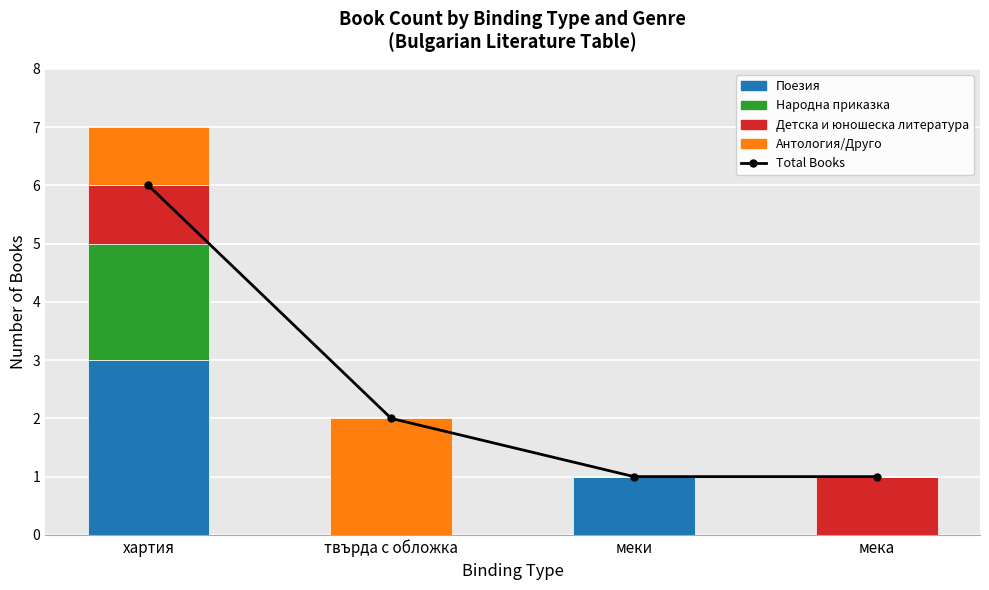

Which label corresponds to the smallest value in the chart?

твърда с обложка